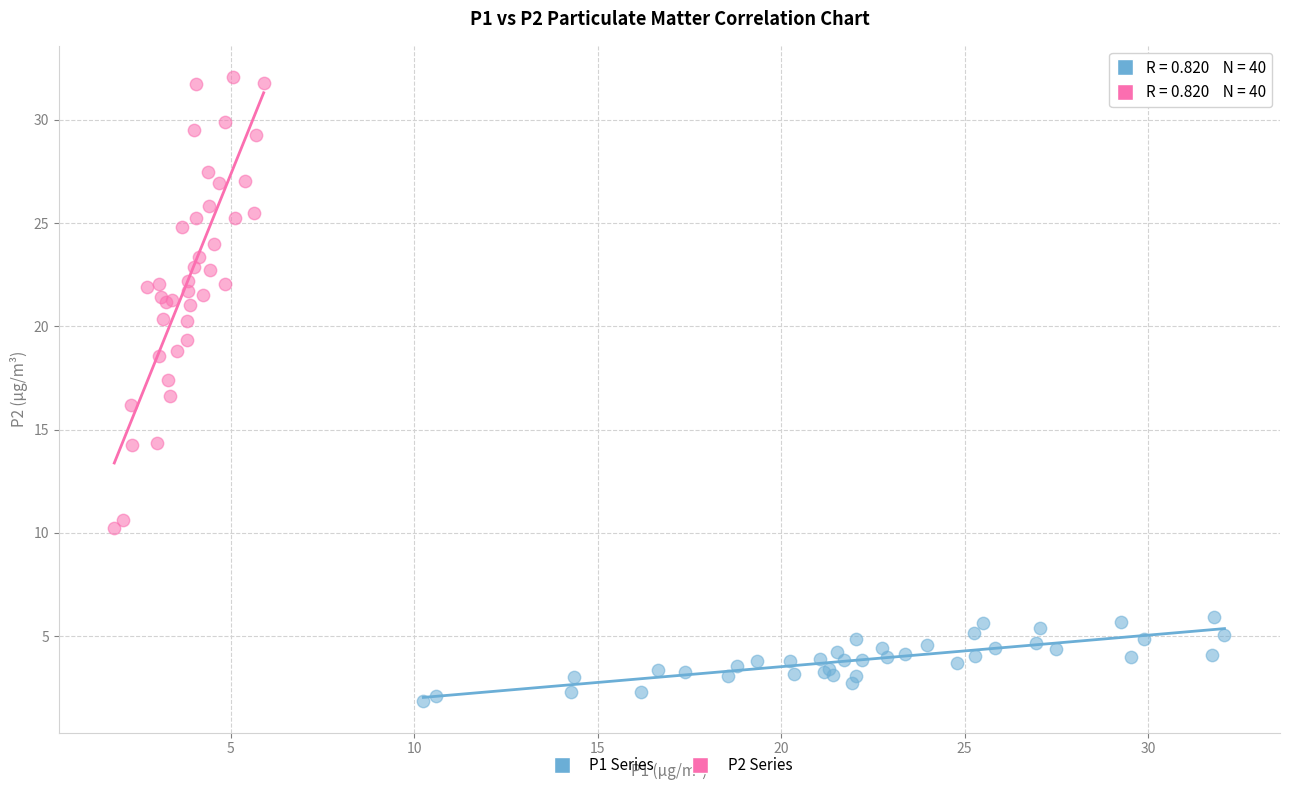

Which series reaches the maximum Y coordinate?

P2 Series